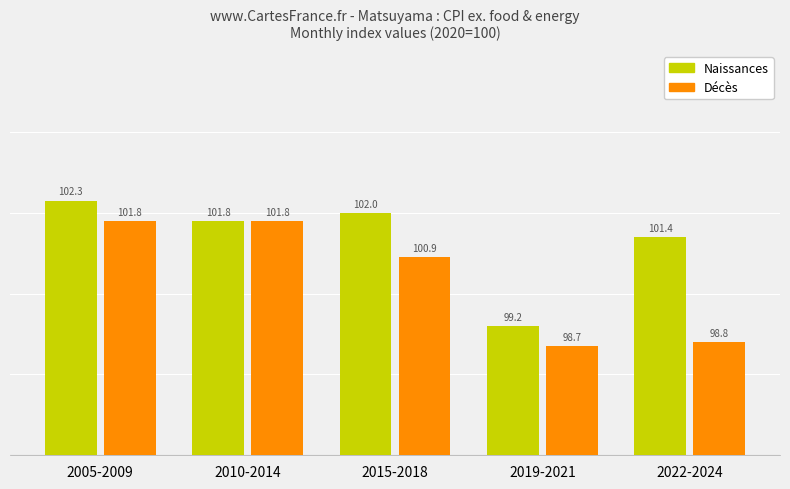

What is the label of the 3rd bar from the left?

2015-2018